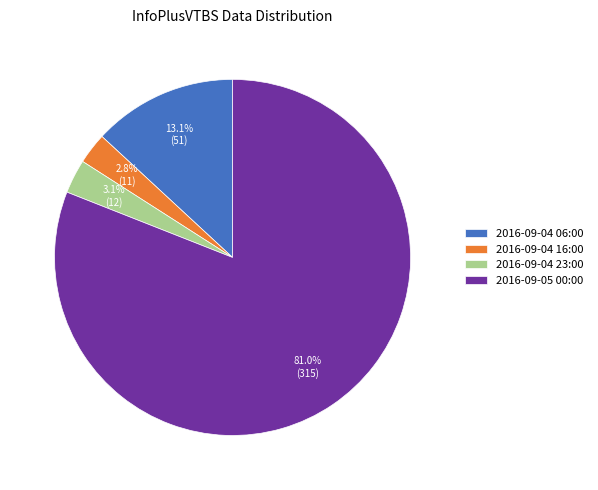

What percentage is the 2016-09-04 06:00 slice, to the nearest percent?

13%